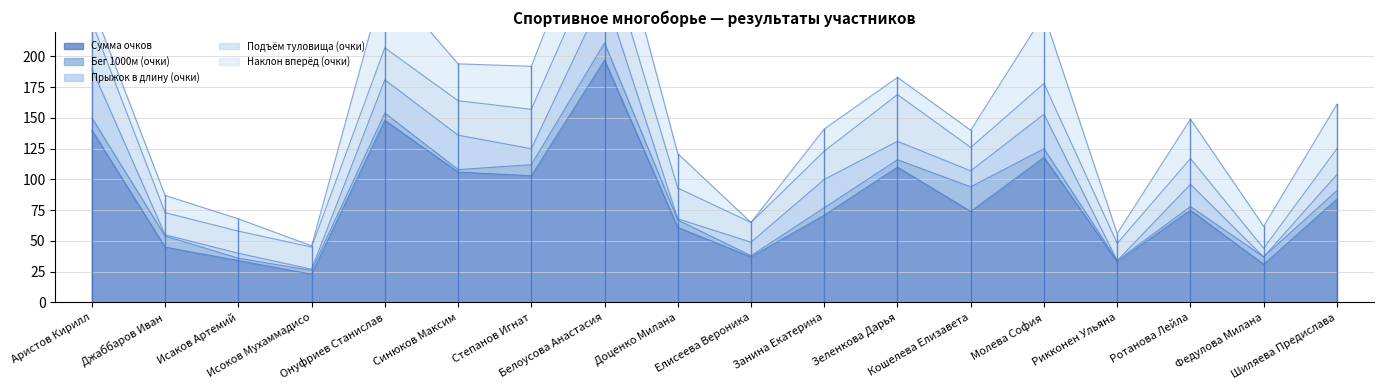

At which category does Прыжок в длину (очки) reach its first local peak?

Исаков Артемий